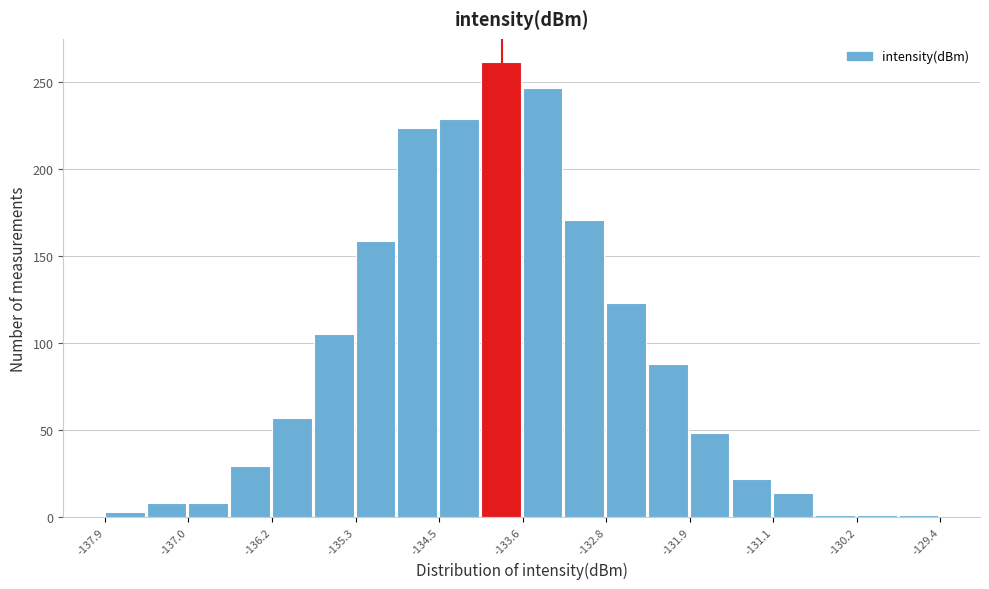

Reading left to right, list every bar in this chart as the range it spans on the x-axis followed by its height. Neither the bar edges nor the heights are printed on the chart, so give them approximately, as read against the axes.

-137.9 to -137.5: under 5
-137.5 to -137.0: 10
-137.0 to -136.6: 10
-136.6 to -136.2: 30
-136.2 to -135.8: 55
-135.8 to -135.3: 105
-135.3 to -134.9: 160
-134.9 to -134.5: 225
-134.5 to -134.1: 230
-134.1 to -133.6: 260
-133.6 to -133.2: 245
-133.2 to -132.8: 170
-132.8 to -132.4: 125
-132.4 to -131.9: 90
-131.9 to -131.5: 50
-131.5 to -131.1: 20
-131.1 to -130.7: 15
-130.7 to -130.2: under 5
-130.2 to -129.8: under 5
-129.8 to -129.4: under 5